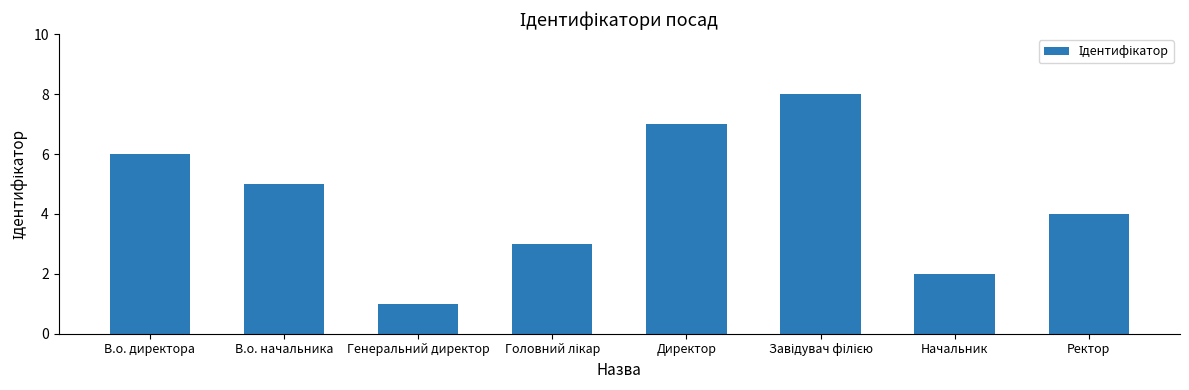

What is the maximum value shown in the chart?

8